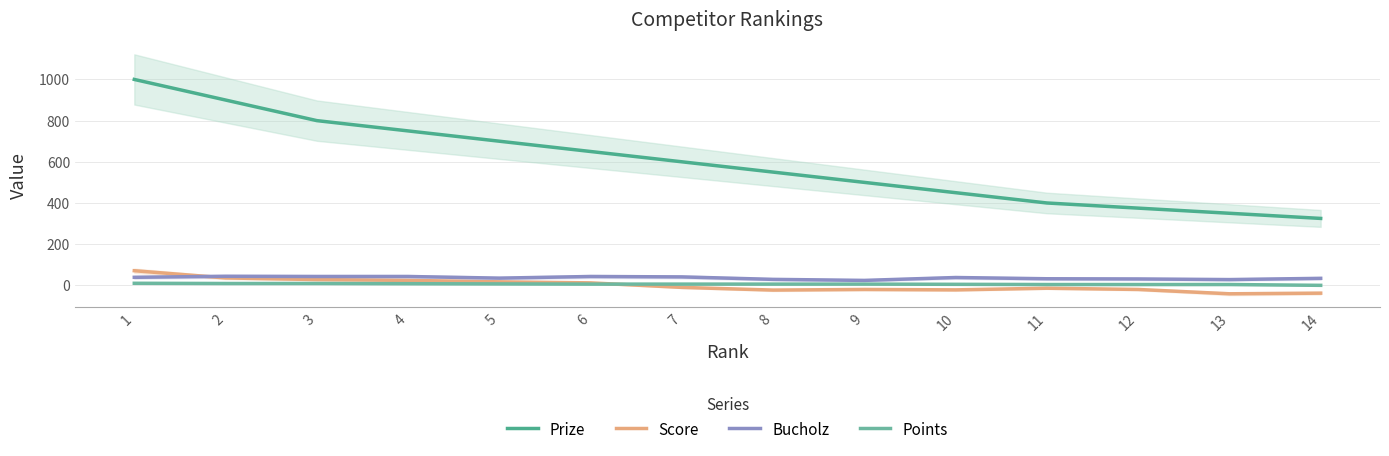

Which has a higher value, 13 or 4?

4